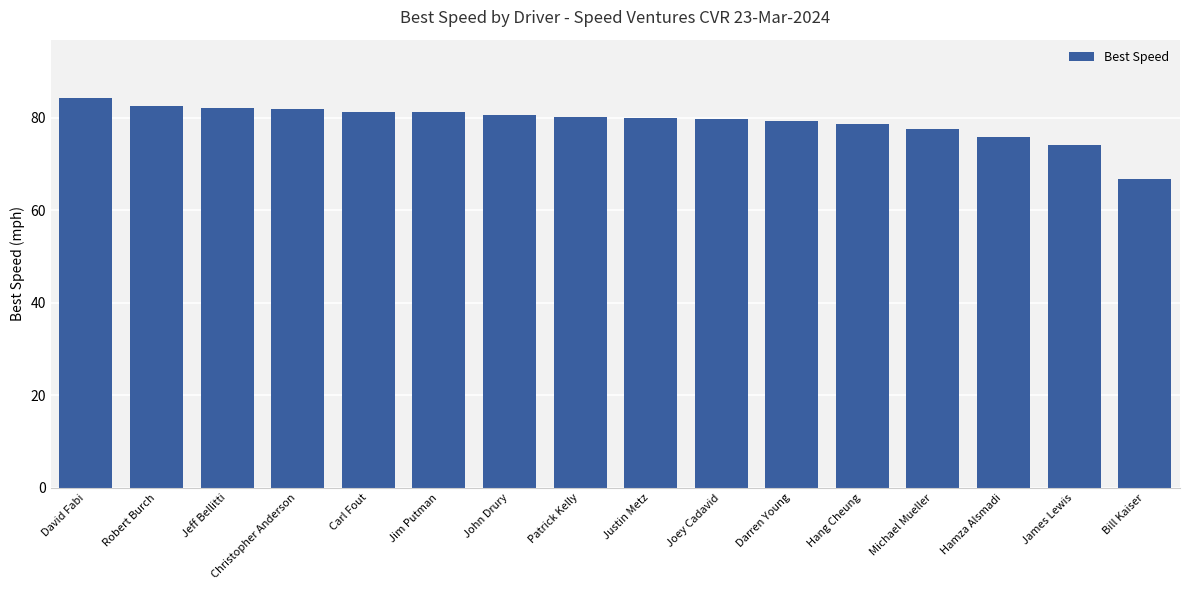

What is the smallest value displayed?

66.7